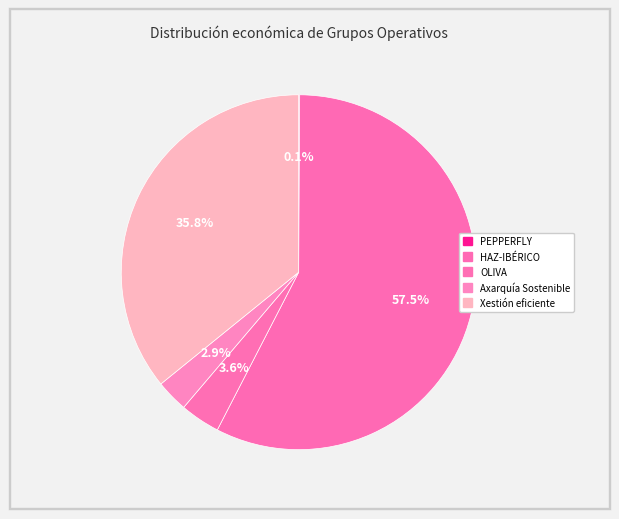

Approximately how many times larger is the value at Axarquía Sostenible compared to OLIVA?

0.8